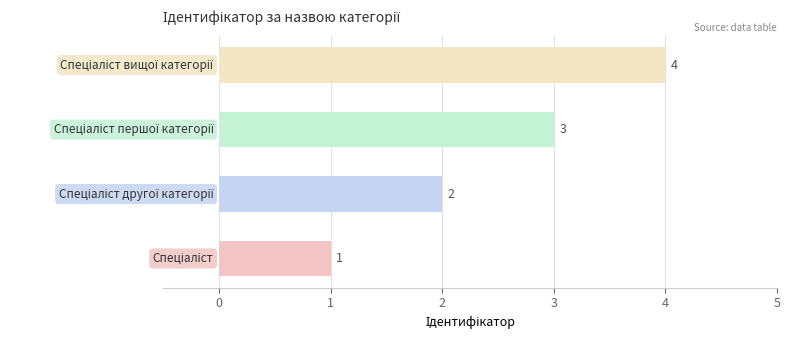

How many series are shown in this chart?

1